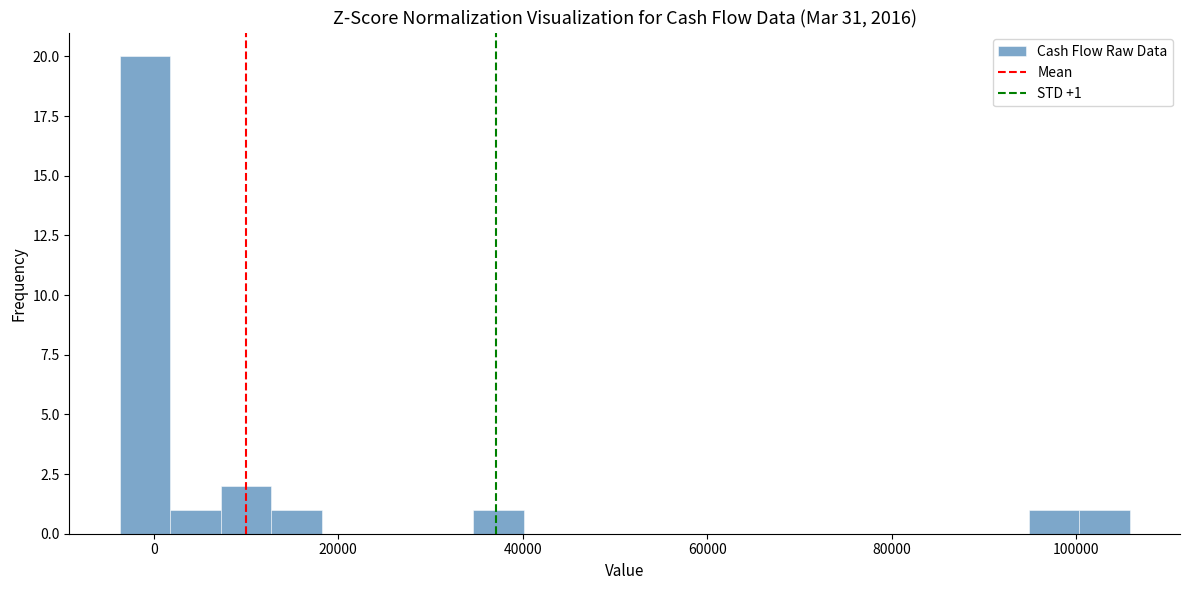

Around what value on the x-axis is the tallest bar? Give the approximate position of its centre, as read against the axis.

0